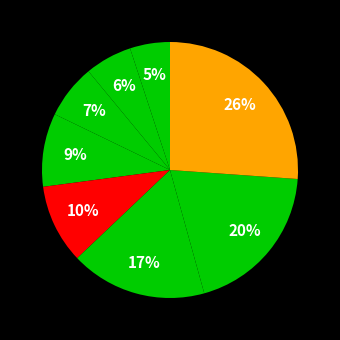

To the nearest percent, what is the average slice percentage?

12%